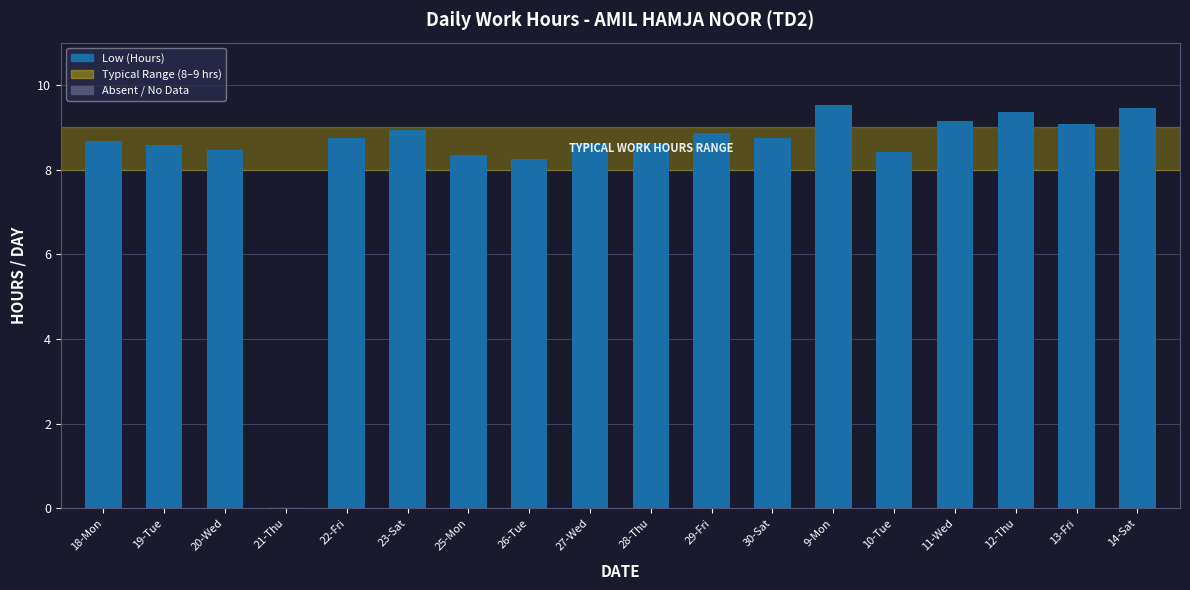

The value at 20-Wed is 8.5. True or false?

True